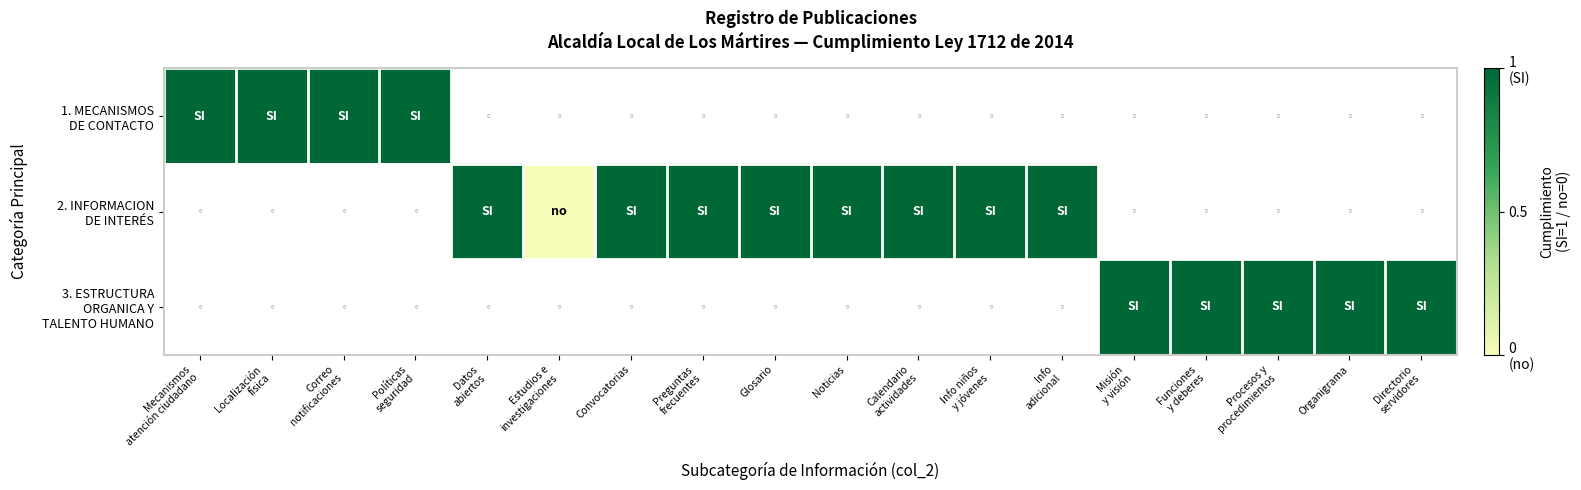

Rank the series by their maximum value, from highest to lowest.

1. MECANISMOS DE CONTACTO, 2. INFORMACION DE INTERÉS, 3. ESTRUCTURA ORGANICA Y TALENTO HUMANO